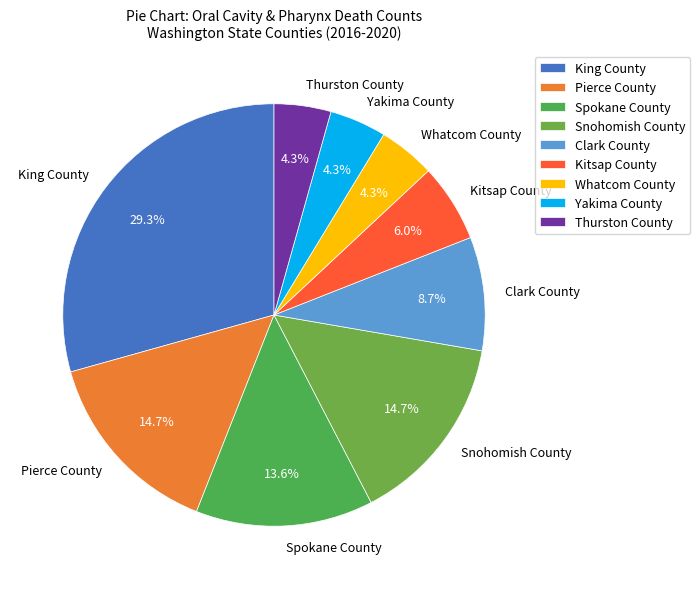

What is the ratio of the value at Snohomish County to the value at Spokane County?

1.1